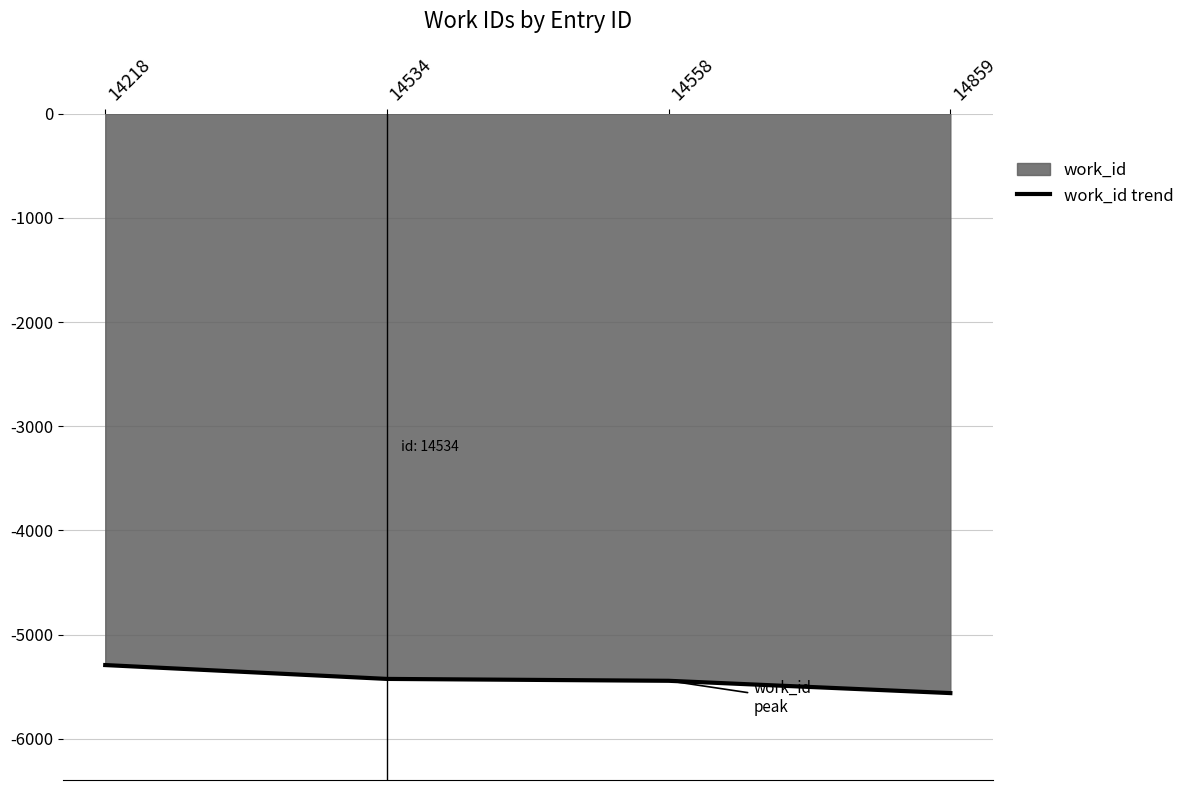

Is it true that the value at 14859 is -5561?

True